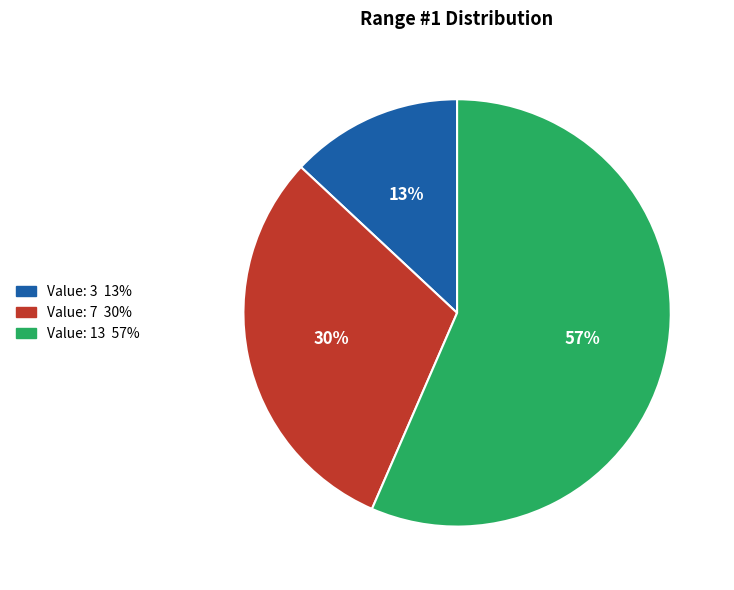

To the nearest percent, what is the average slice percentage?

33%